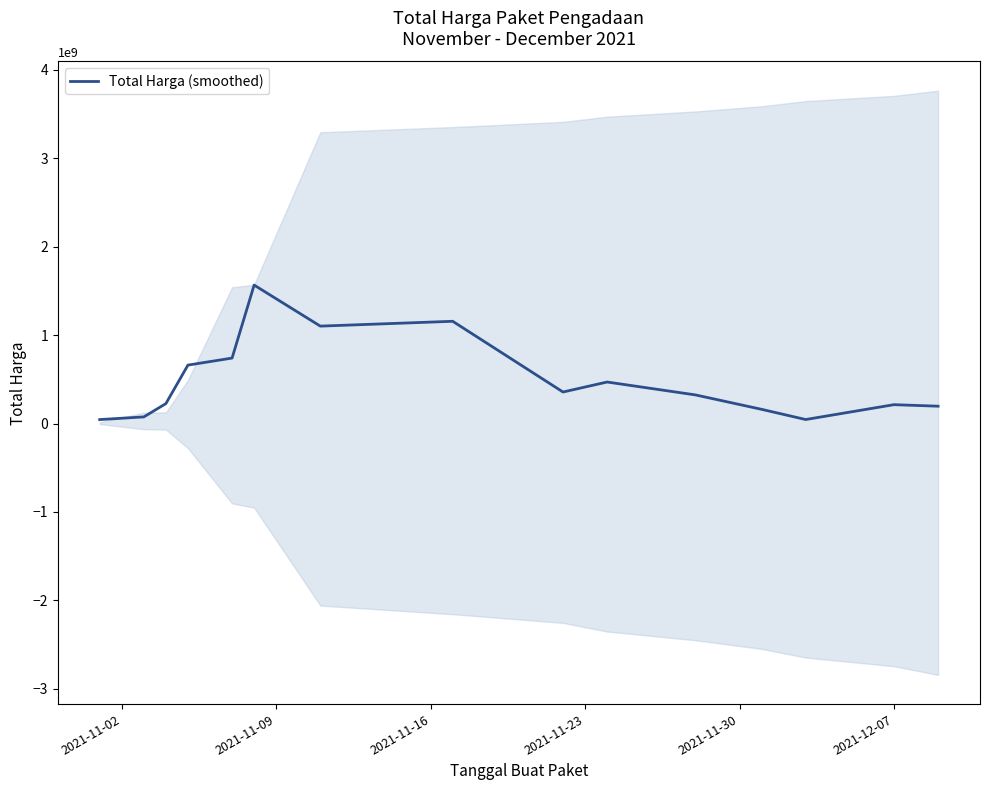

What is the maximum value for Total Harga (smoothed)?

1564651713.3